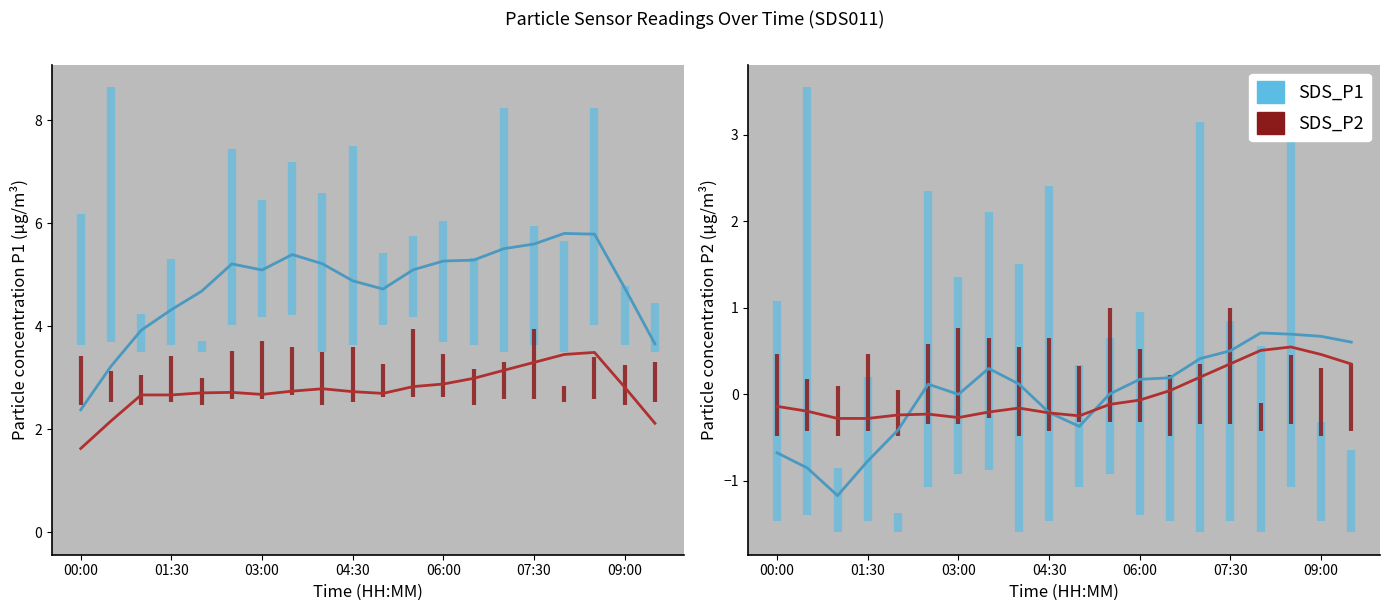

What is the difference between the maximum and minimum values in the SDS_P2_lo series?

0.2